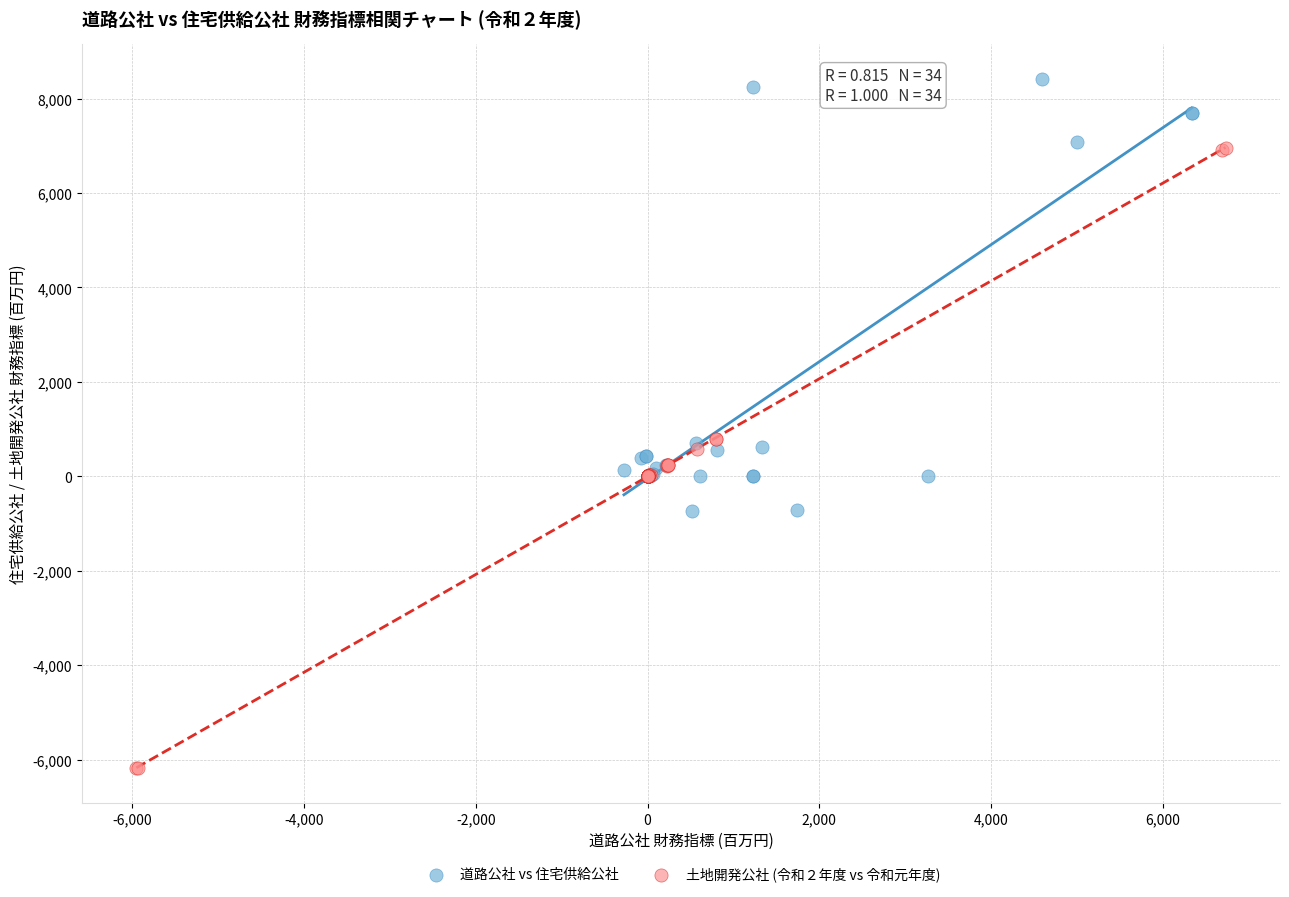

Which series reaches the maximum Y coordinate?

道路公社 vs 住宅供給公社